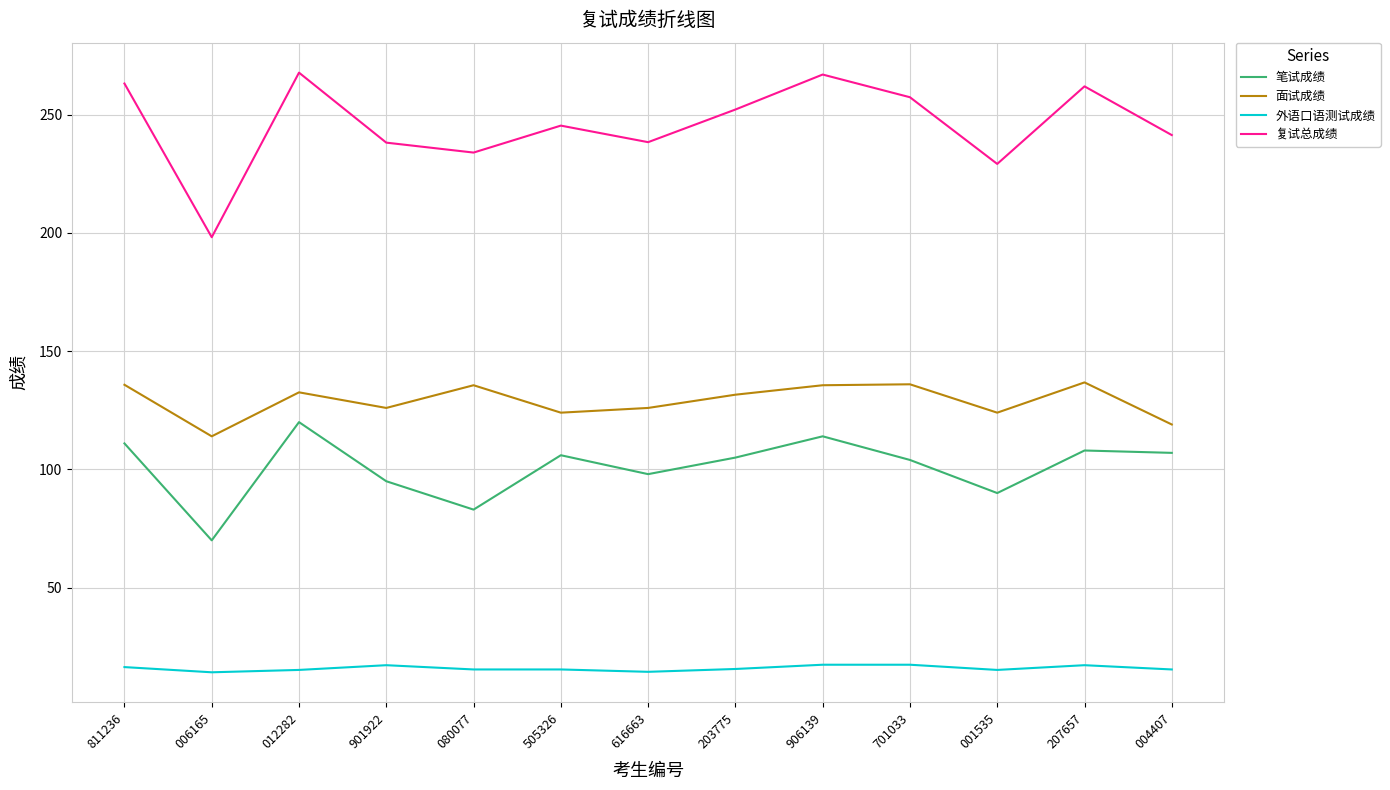

What position from the right is 004407?

1